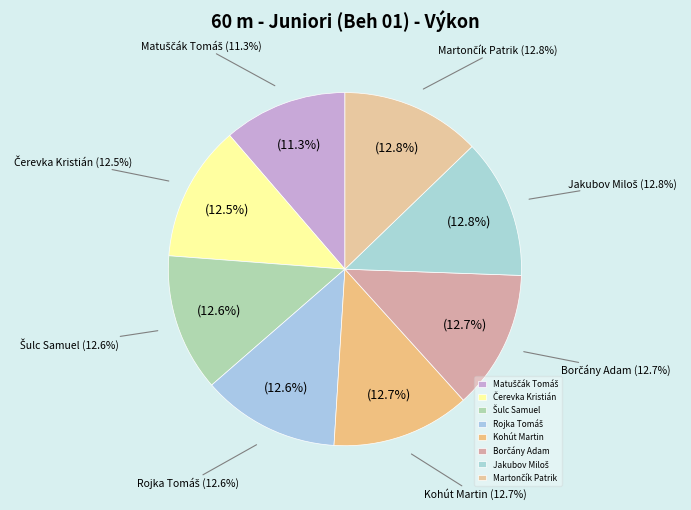

To the nearest percent, what percentage of the pie is Rojka Tomáš?

13%